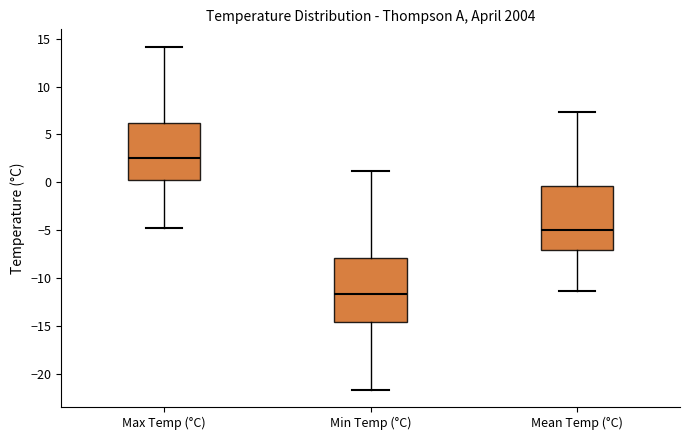

Where does the upper whisker of the box for Min Temp (°C) end on the y-axis? The values are not printed on the chart, so give them approximately, as read against the axis.

1.0